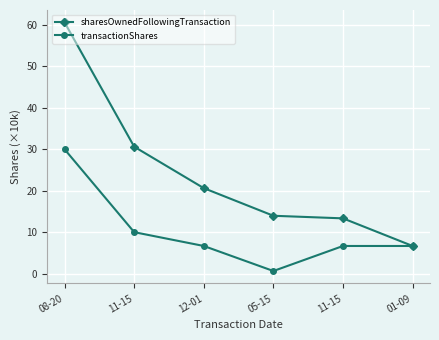

At which category does the chart reach its minimum across all series?

05-15